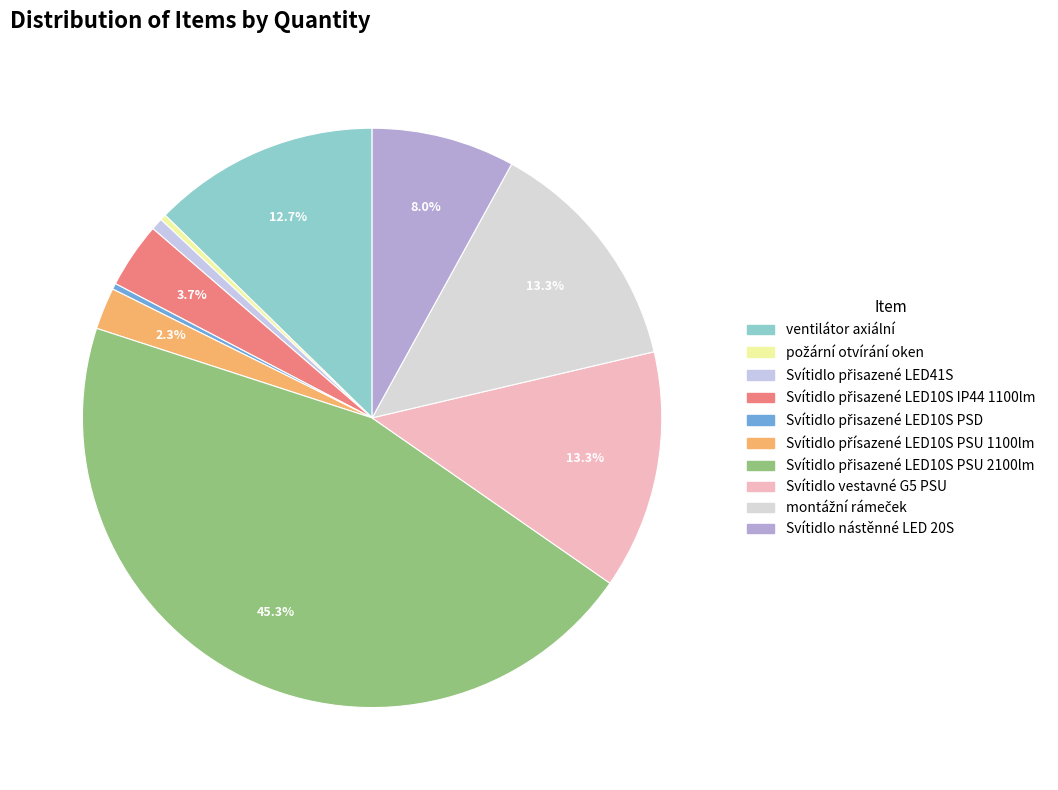

The Svítidlo vestavné G5 PSU slice represents 26% of the pie. True or false?

False